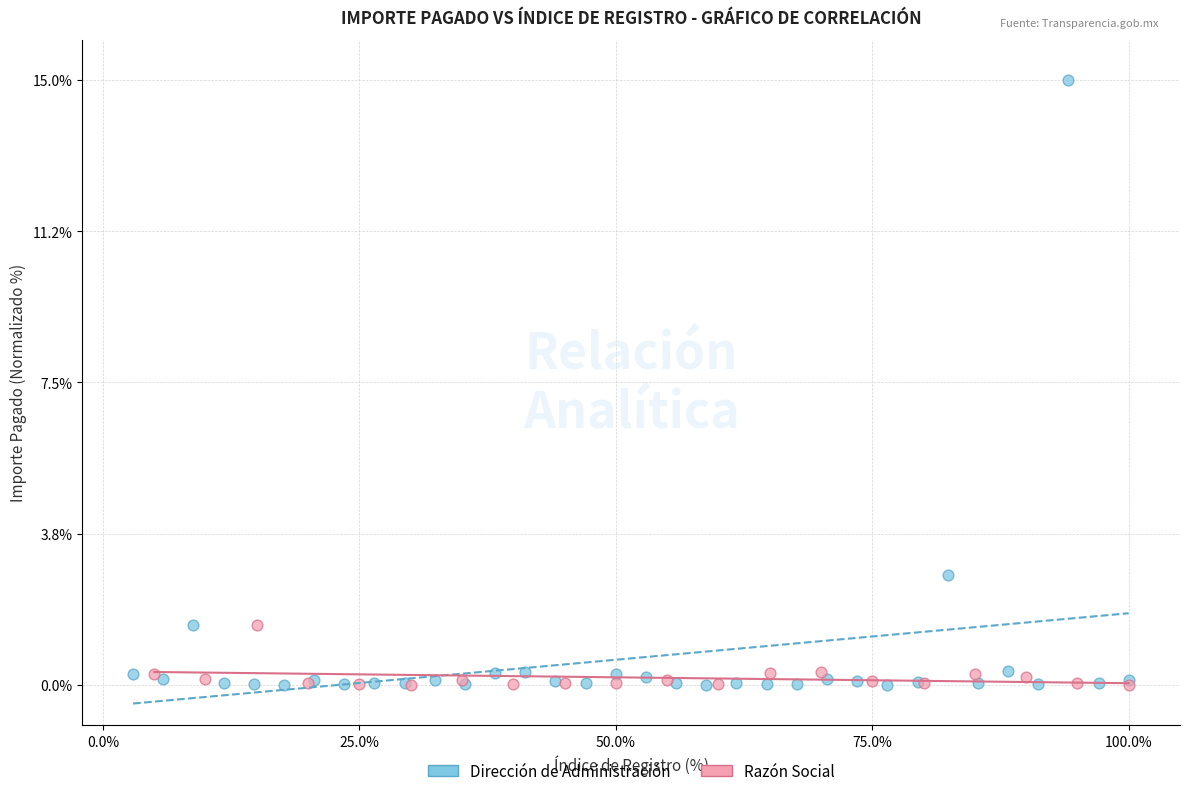

Which series has the largest Y range (max minus min)?

Dirección de Administración